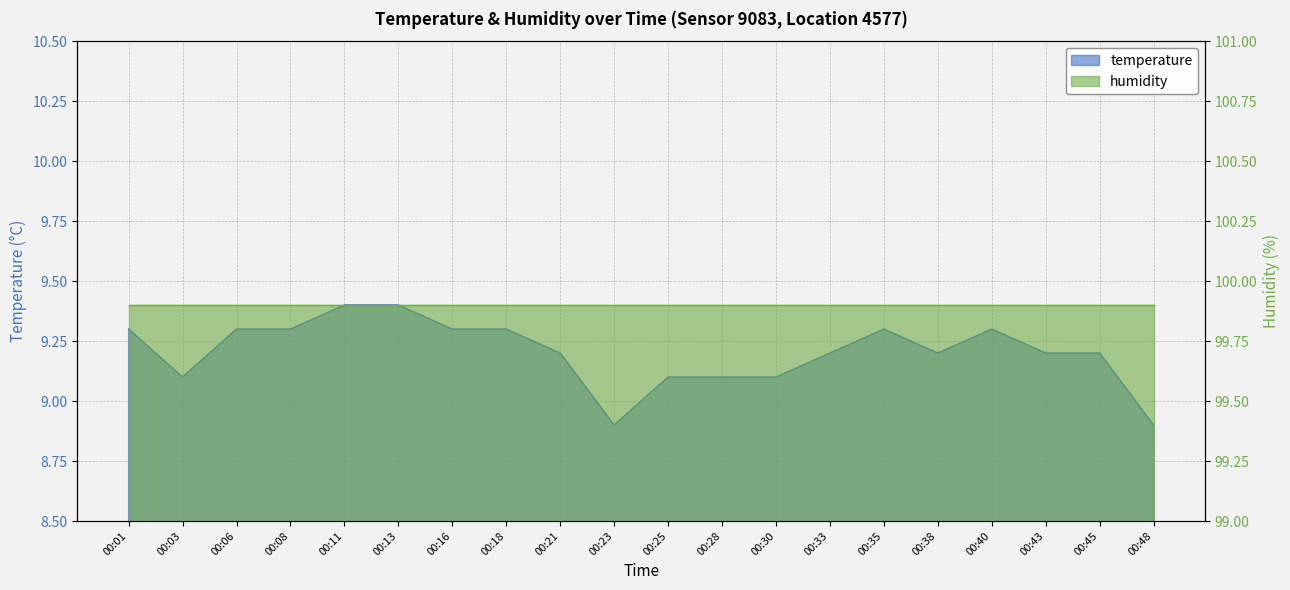

Reading left to right, what are all the values shown in this chart?

9.3	9.1	9.3	9.3	9.4	9.4	9.3	9.3	9.2	8.9	9.1	9.1	9.1	9.2	9.3	9.2	9.3	9.2	9.2	8.9